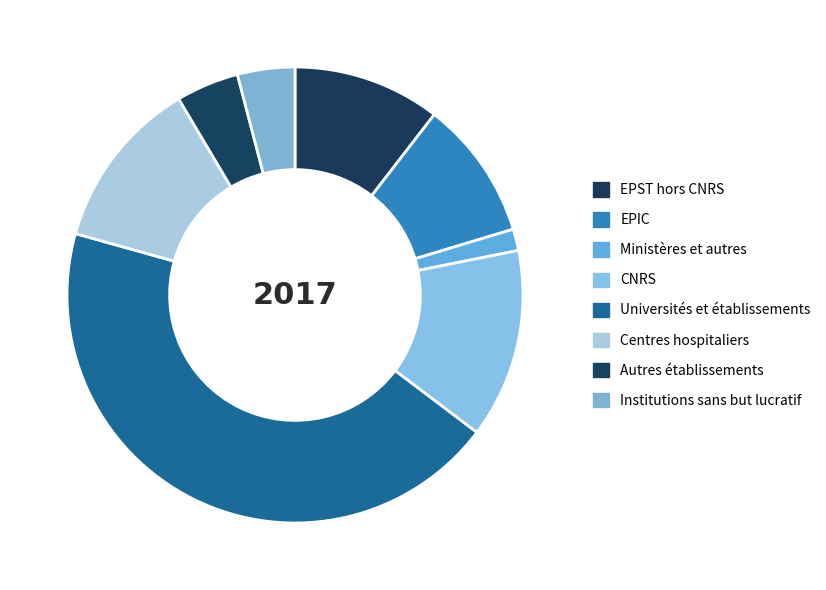

To the nearest percent, what percentage of the pie is EPST hors CNRS?

10%